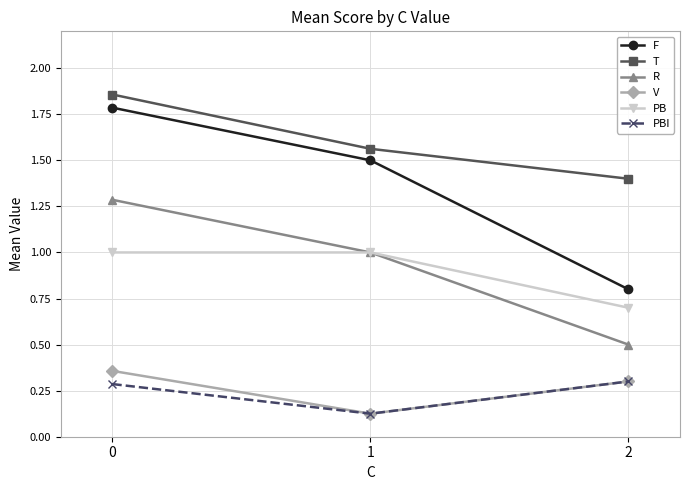

How many distinct data groups are displayed?

6